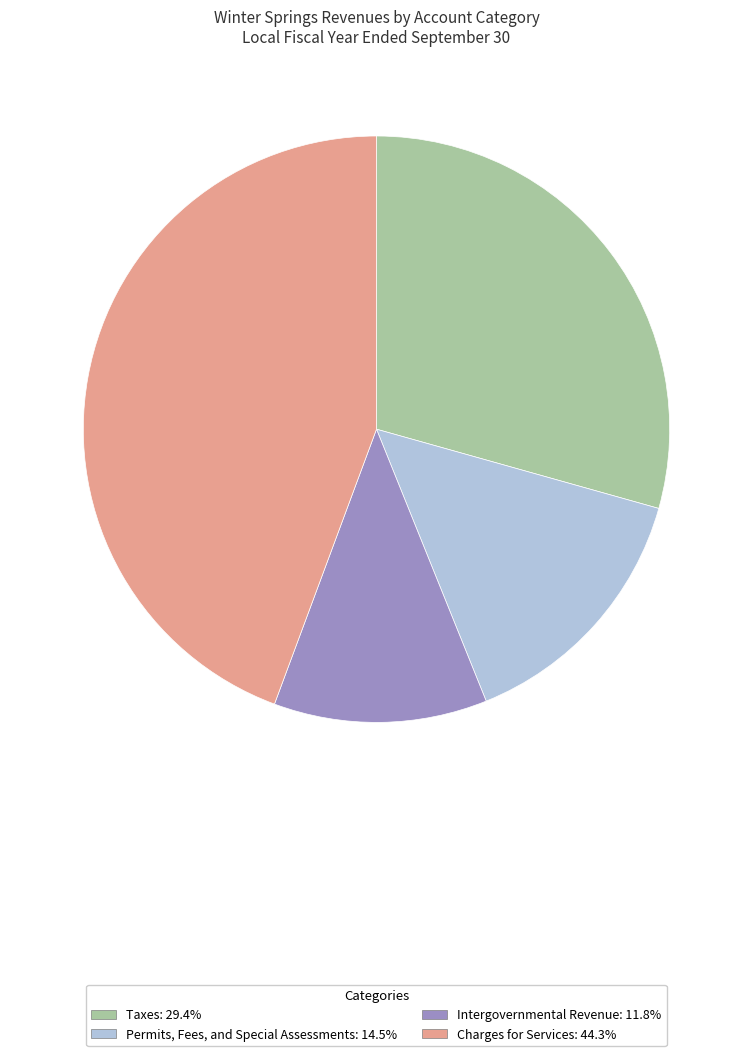

Which category has the biggest portion of the pie?

Charges for Services